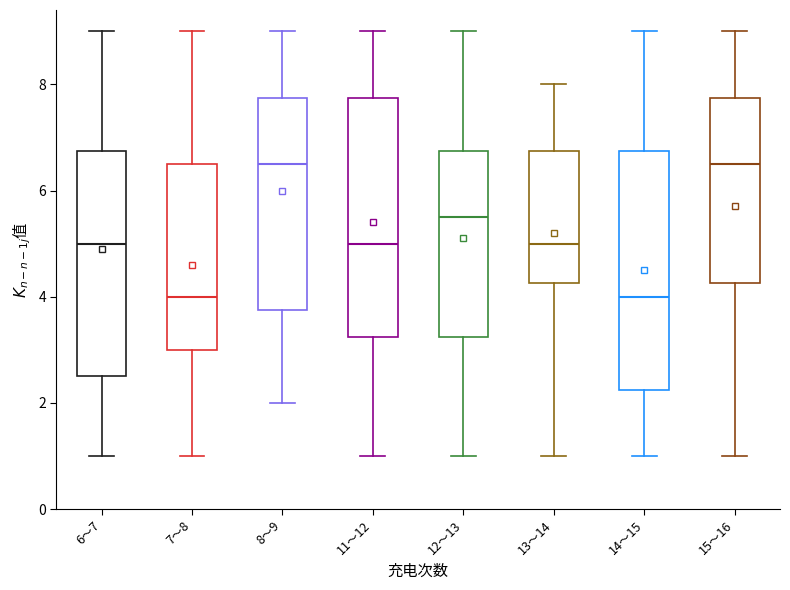

Where does the median line of the box for 15～16 sit on the y-axis? The values are not printed on the chart, so give them approximately, as read against the axis.

6.6